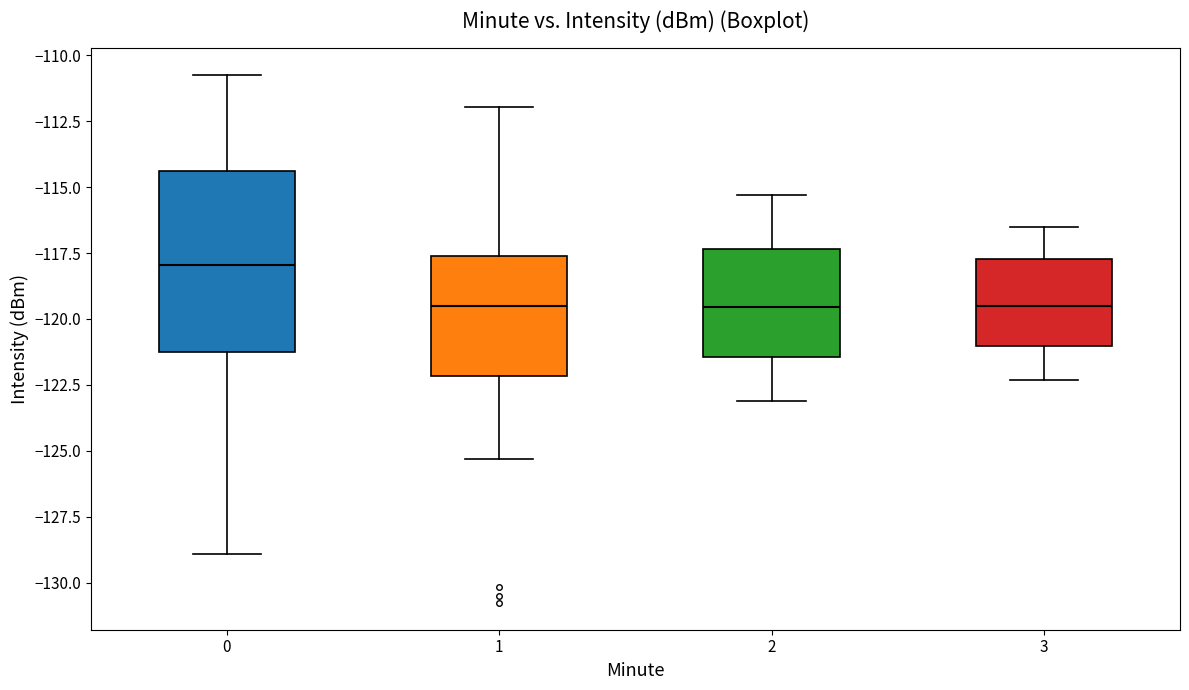

Reading left to right, read every box against the y-axis: the position of its median line, the range the box covers, and the ends of its whiskers. The values are not printed on the chart, so give them approximately, as read against the axis.

0: median -118.0, box -121.5 to -114.5, whiskers -129.0 to -110.5
1: median -119.5, box -122.0 to -117.5, whiskers -125.5 to -112.0
2: median -119.5, box -121.5 to -117.5, whiskers -123.0 to -115.5
3: median -119.5, box -121.0 to -117.5, whiskers -122.5 to -116.5